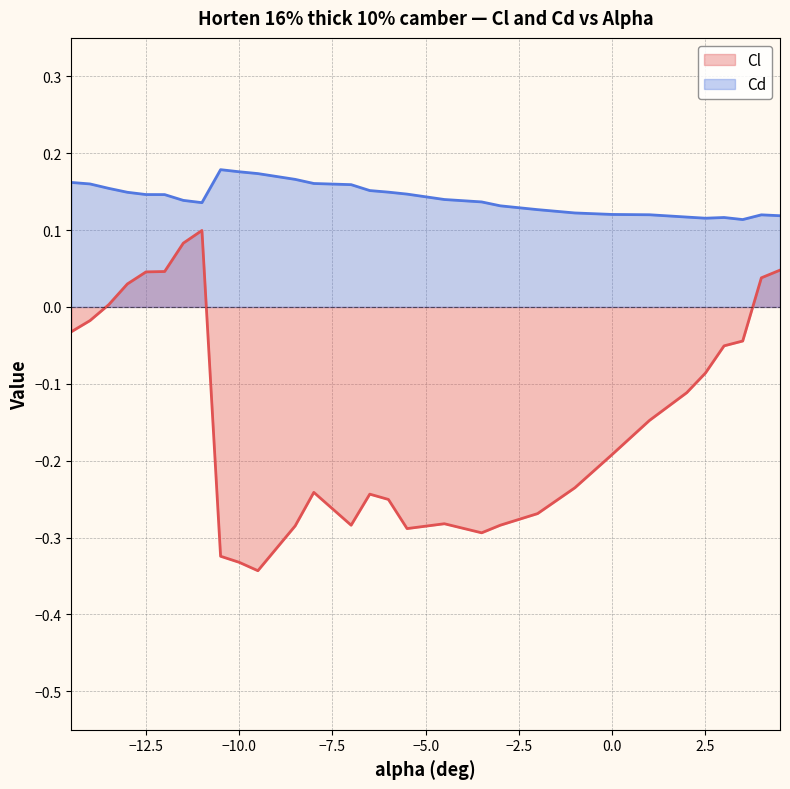

What are all the series names shown in the legend?

Cl, Cd